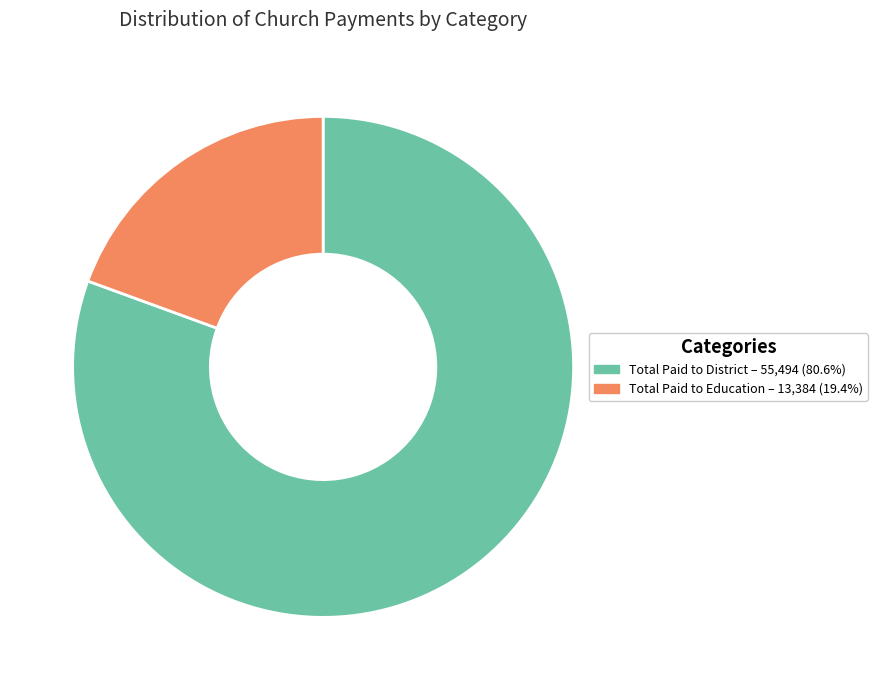

Is there any slice that represents more than half of the pie?

Yes